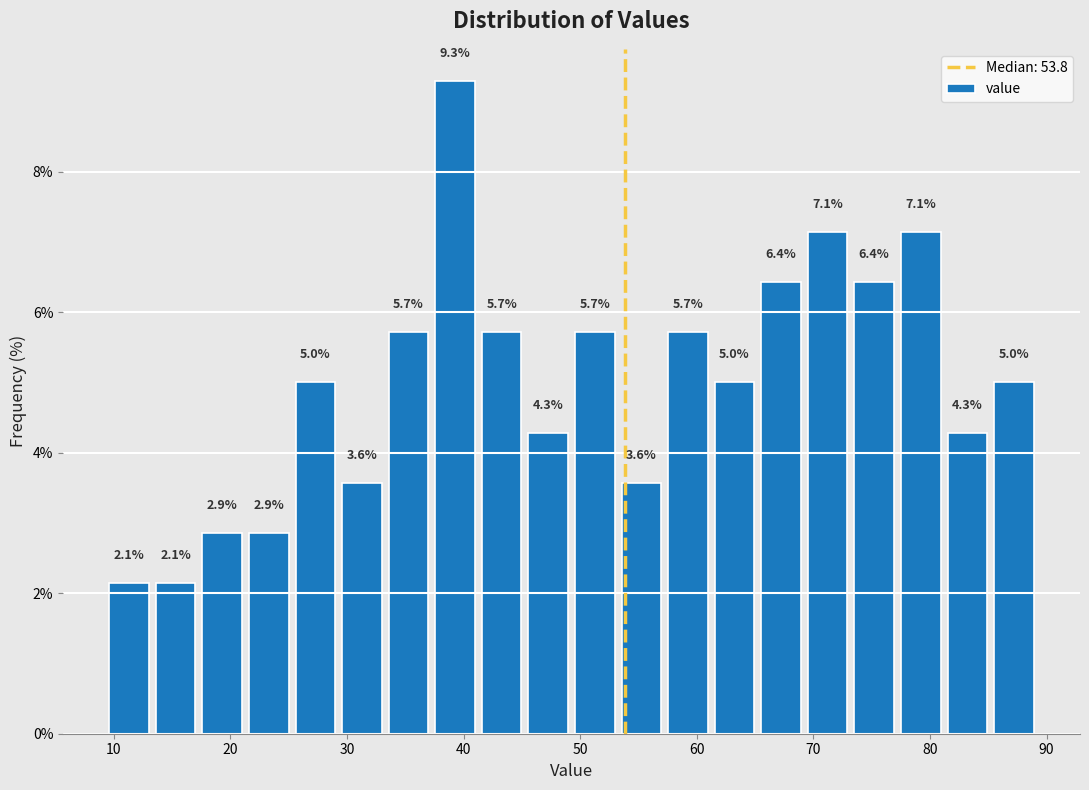

Read against the x-axis, roughly where is the centre of the tallest bar?

39